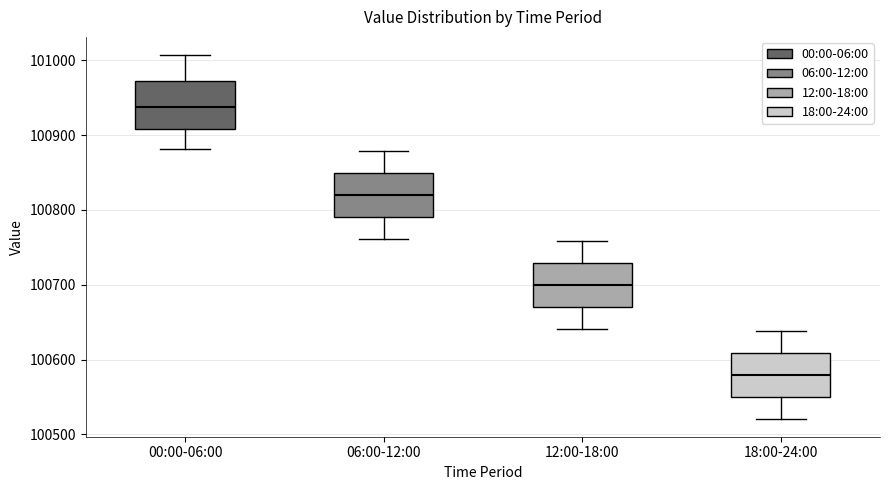

Which box's median line is the highest?

00:00-06:00